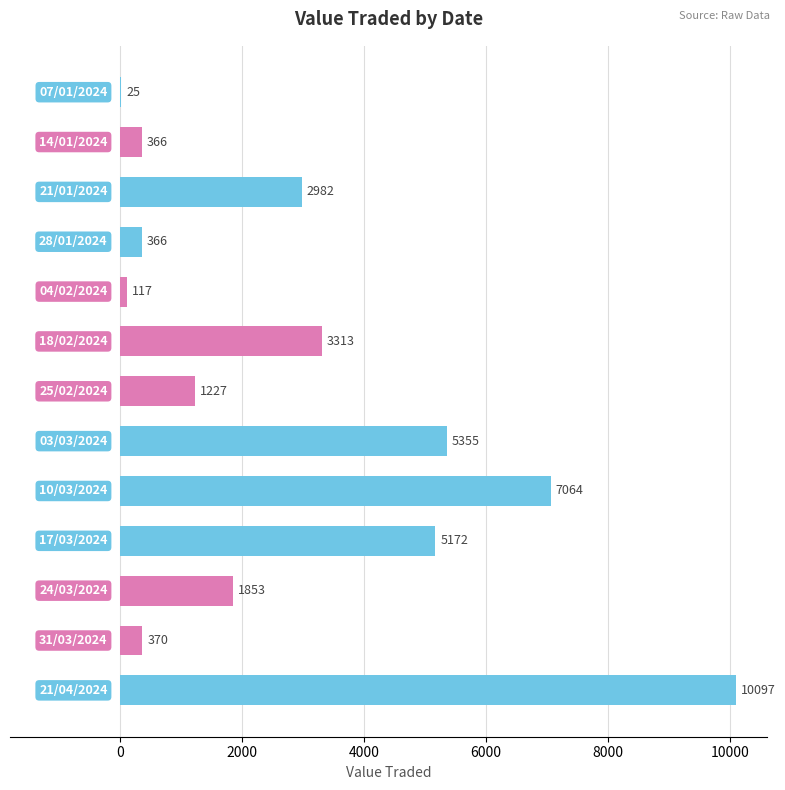

What is the sum of all values?

38307